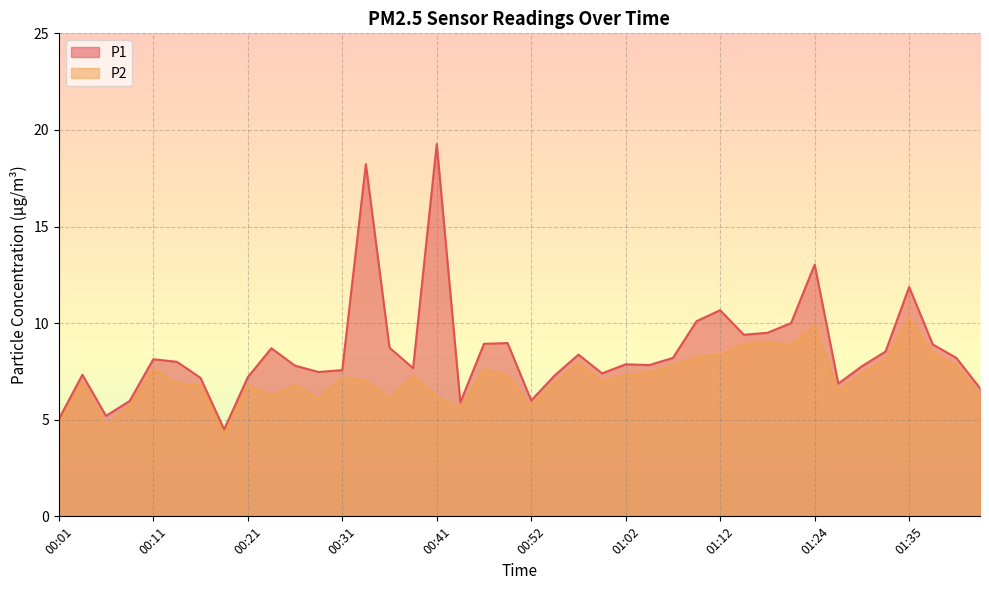

At which label is P1 closest to 11?

01:12